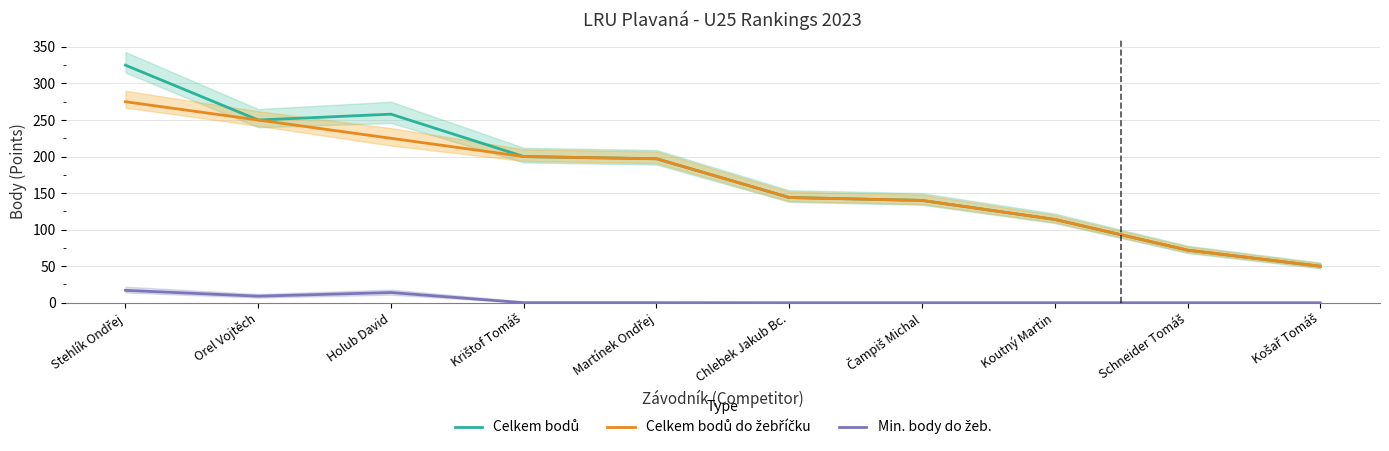

At which label does Celkem bodů first exceed 197?

Stehlík Ondřej